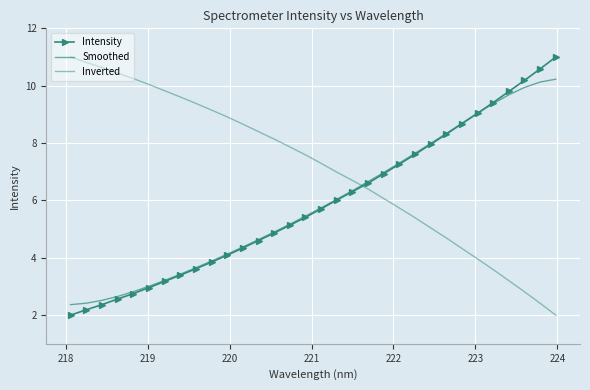

What is the average value of the Smoothed series?

5.9